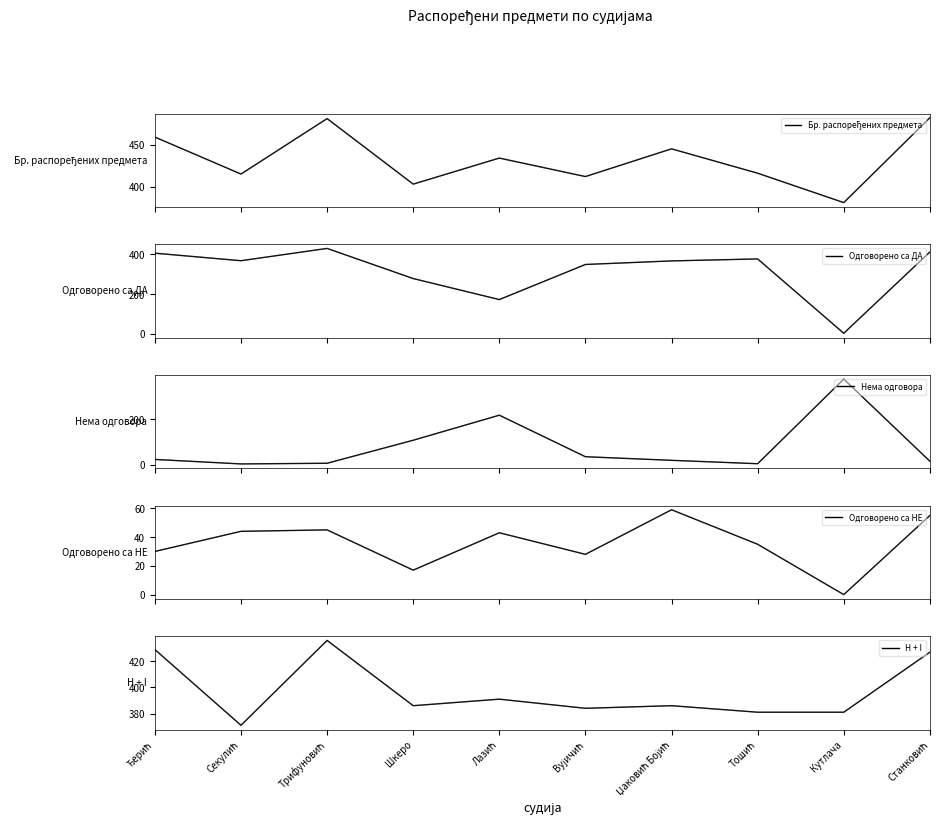

True or false: Нема одговора and Бр. распоређених предмета intersect in this chart.

False